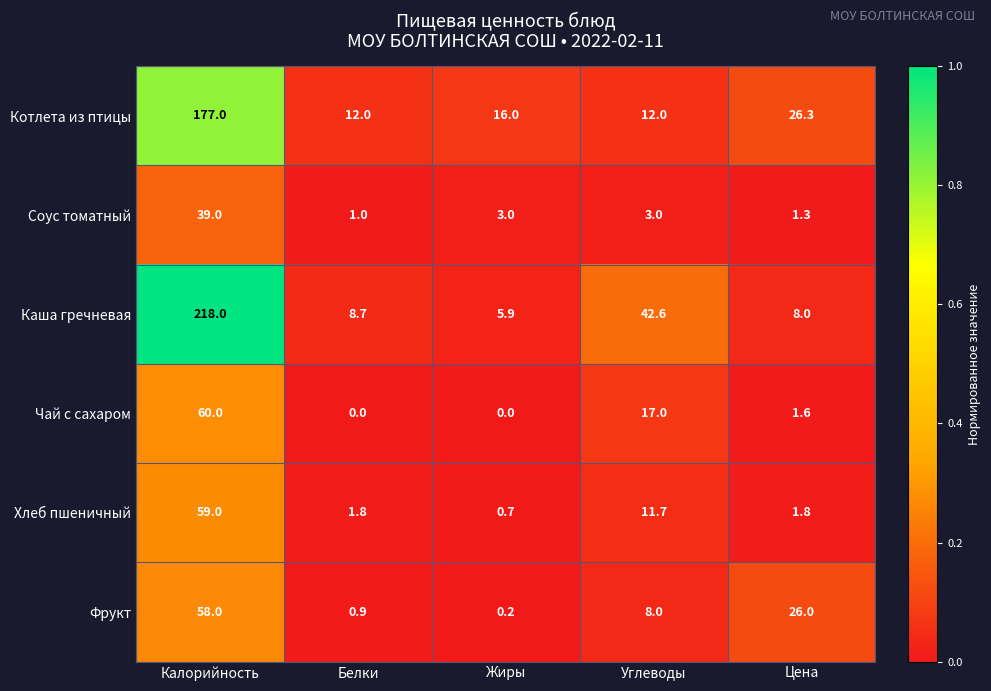

Rank the series at Углеводы from highest to lowest value.

Каша гречневая, Чай с сахаром, Котлета из птицы, Хлеб пшеничный, Фрукт, Соус томатный